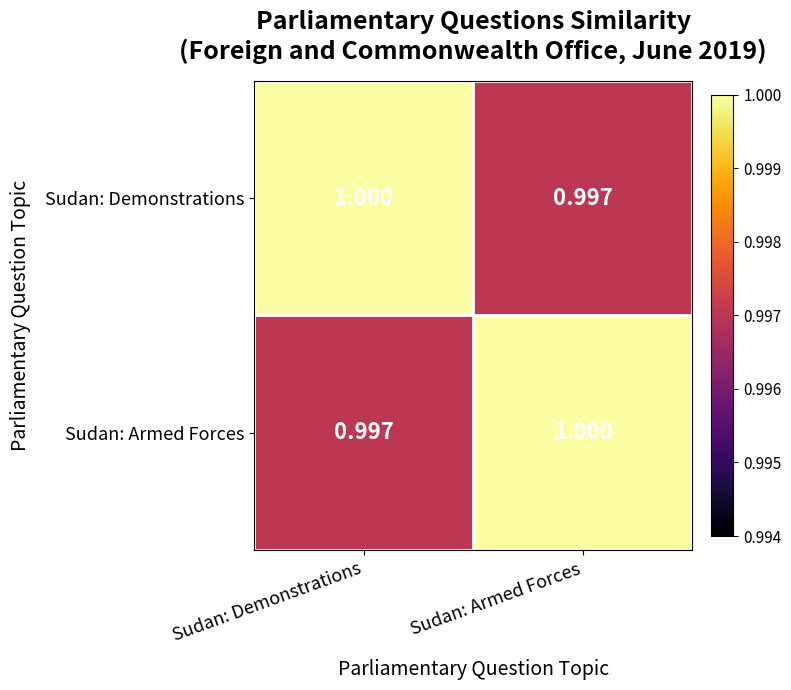

At which label does Sudan: Demonstrations reach its minimum?

Sudan: Armed Forces